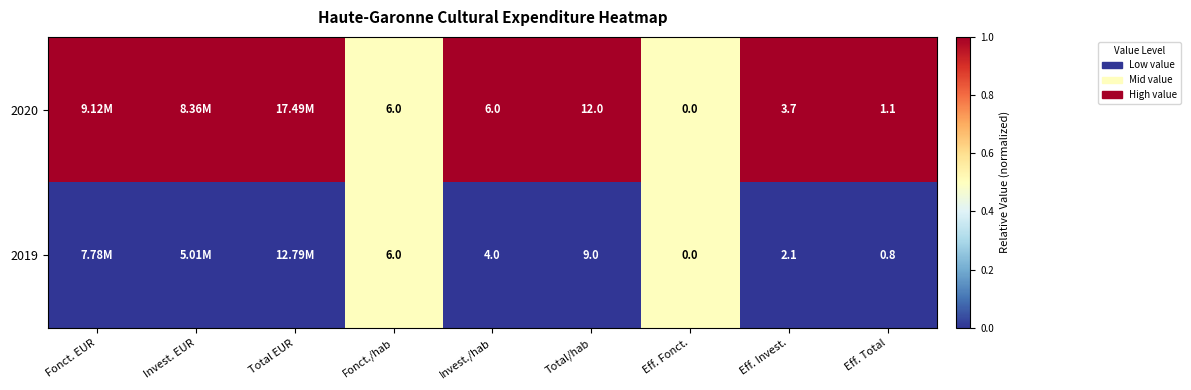

What is the spread (max minus min) of values at Eff. Invest.?

1.6